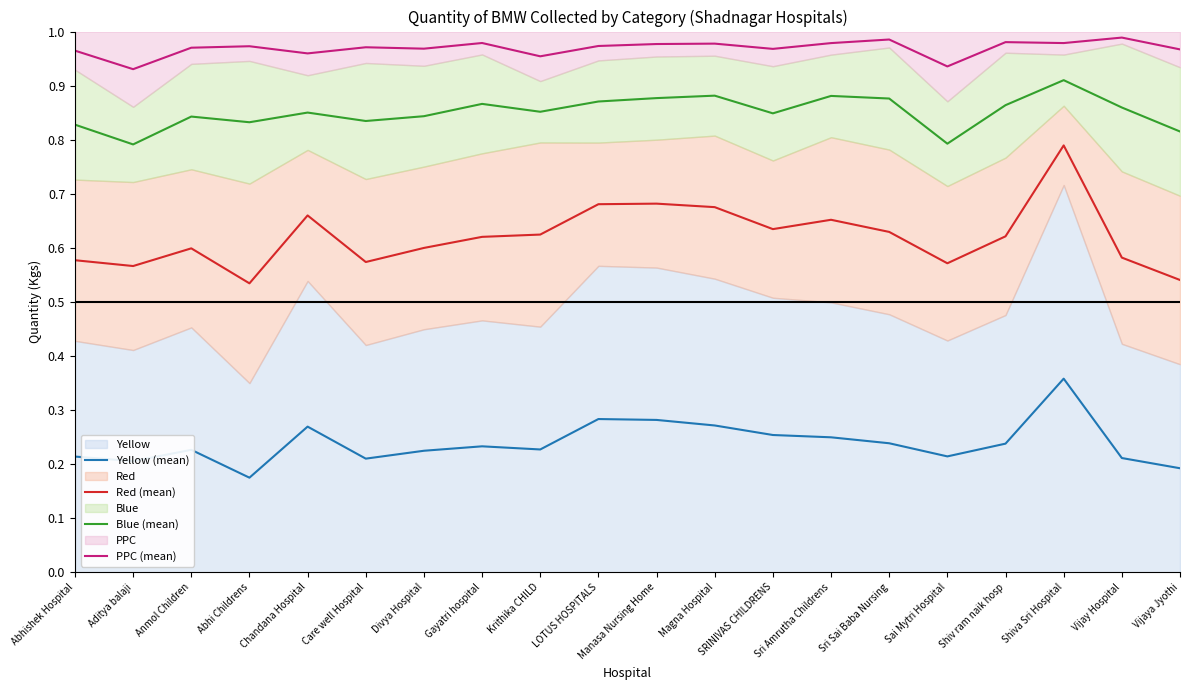

Which series changed the most between Aditya balaji and SRINIVAS CHILDRENS?

Red (mean)